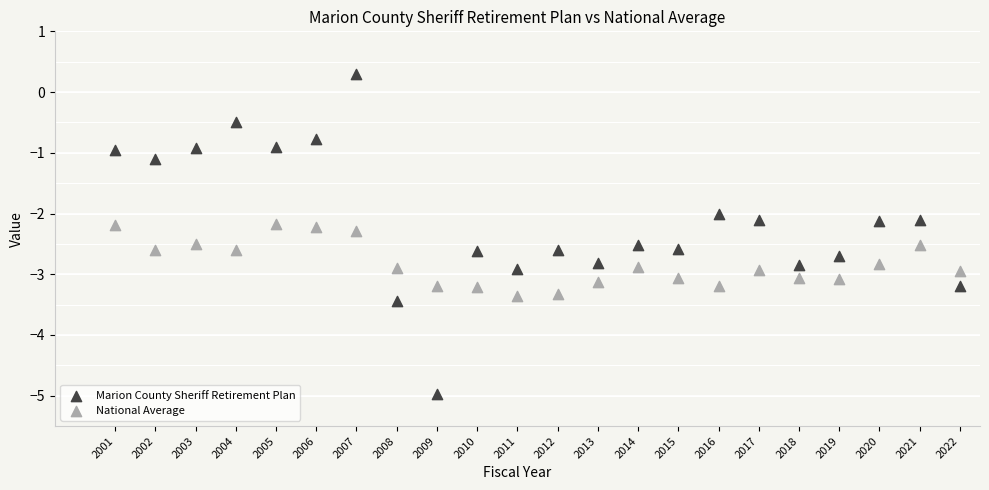

Which series has the largest Y range (max minus min)?

Marion County Sheriff Retirement Plan